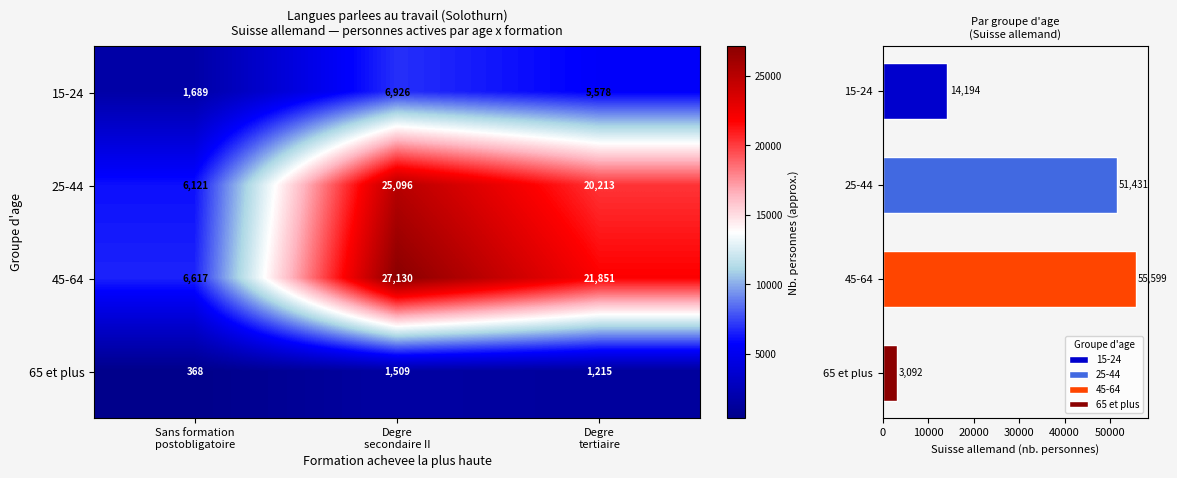

What is the difference between the highest and lowest values at Sans formation
postobligatoire?

6249.4